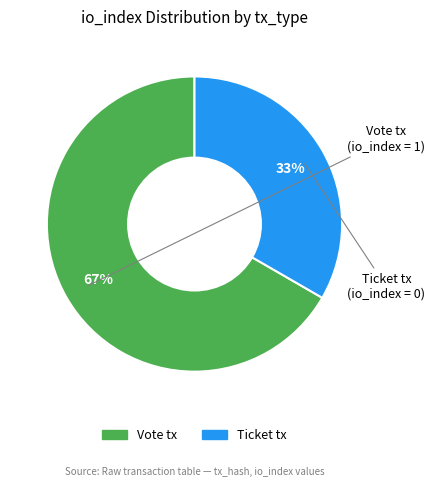

Which slice is the largest?

Vote tx